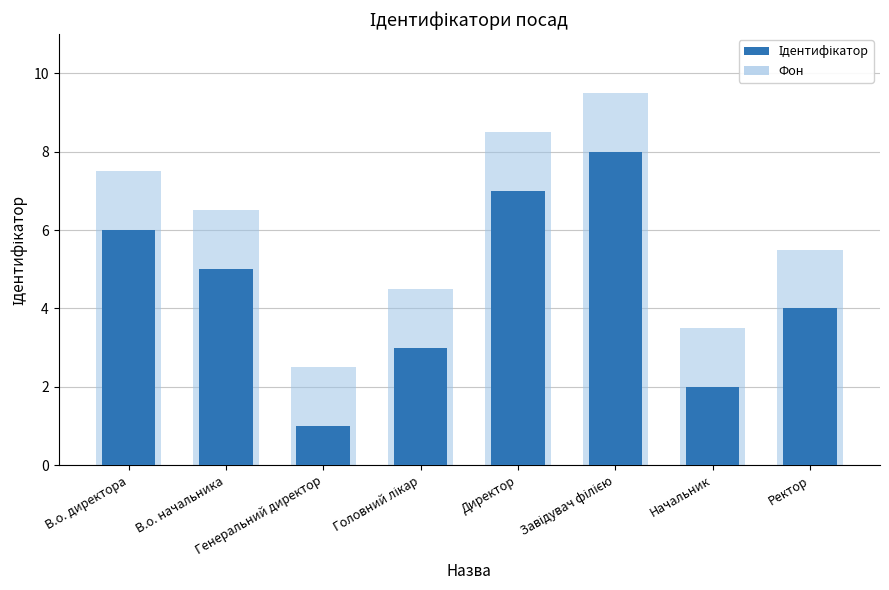

Where is Фон nearest to the value 6?

В.о. начальника